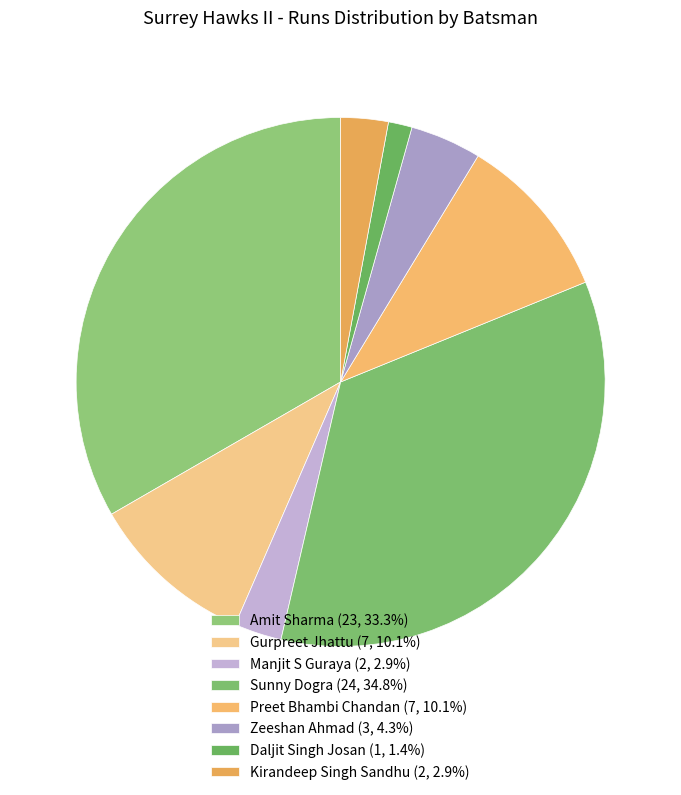

Which category has the biggest portion of the pie?

Sunny Dogra (24)